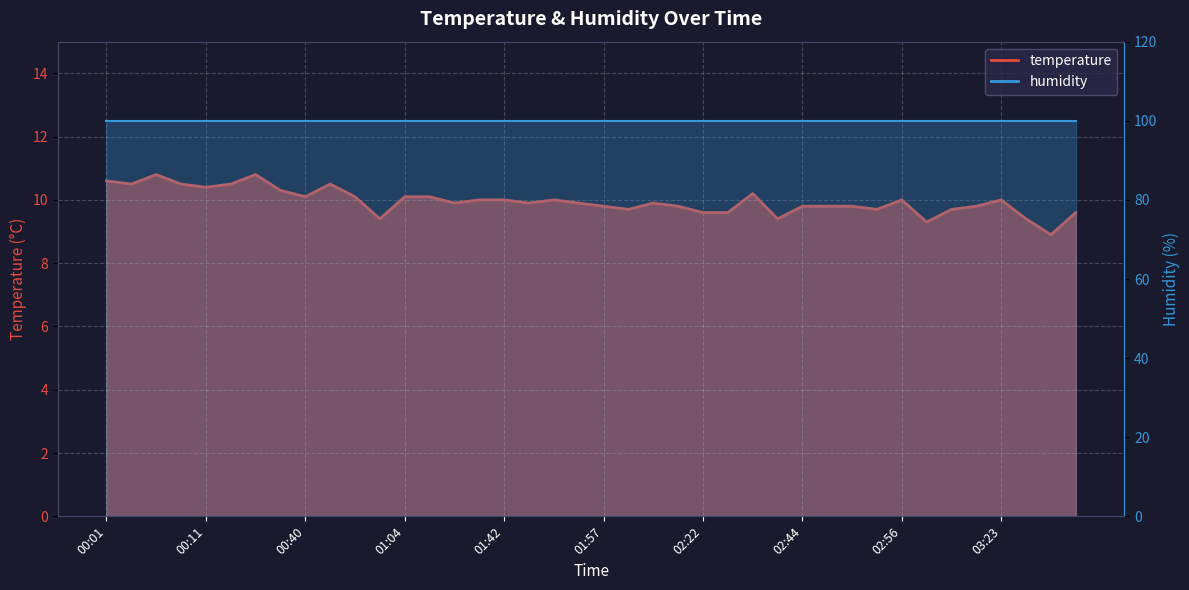

Reading left to right, extract all data points from this chart.

00:01=10.6	00:03=10.5	00:06=10.8	00:08=10.5	00:11=10.4	00:28=10.5	00:32=10.8	00:35=10.3	00:40=10.1	00:42=10.5	00:54=10.1	01:02=9.4	01:04=10.1	01:07=10.1	01:09=9.9	01:26=10.0	01:42=10.0	01:44=9.9	01:47=10.0	01:55=9.9	01:57=9.8	02:07=9.7	02:12=9.9	02:14=9.8	02:22=9.6	02:24=9.6	02:32=10.2	02:39=9.4	02:44=9.8	02:47=9.8	02:49=9.8	02:52=9.7	02:56=10.0	03:01=9.3	03:06=9.7	03:13=9.8	03:23=10.0	03:36=9.4	03:41=8.9	03:43=9.6